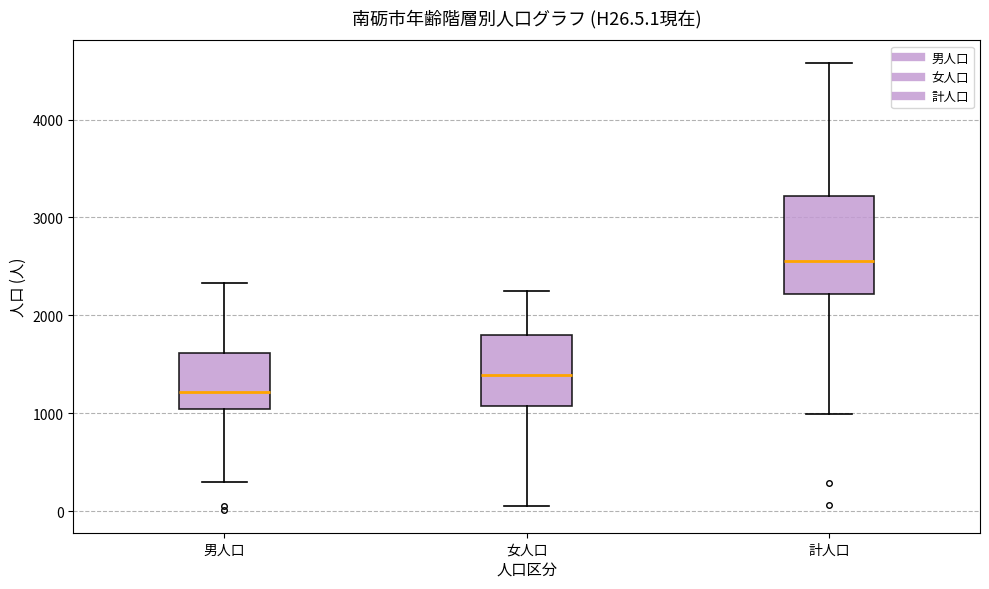

Which box is the tallest, from its lower edge to its upper edge?

計人口